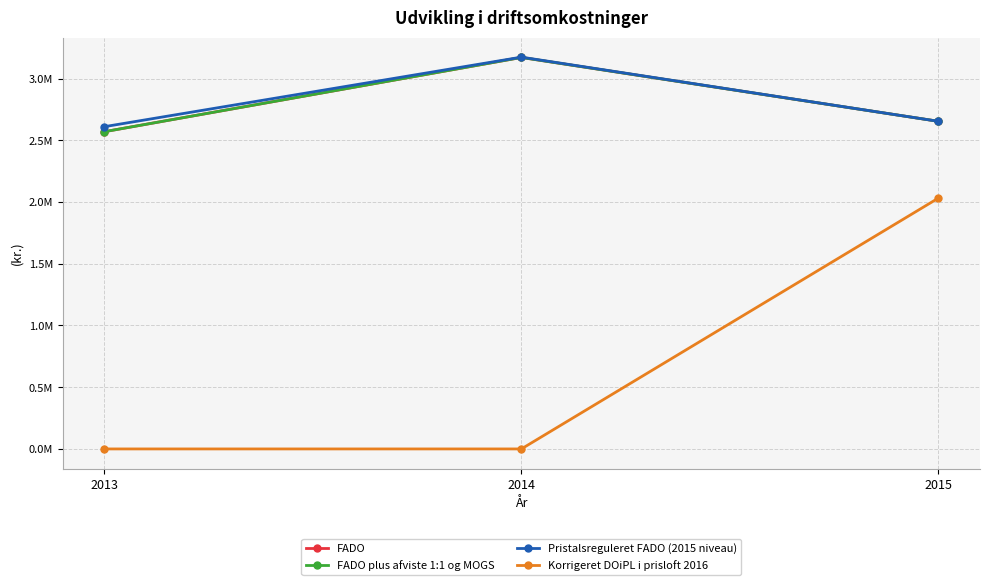

Which series has the largest total across all categories?

Pristalsreguleret FADO (2015 niveau)